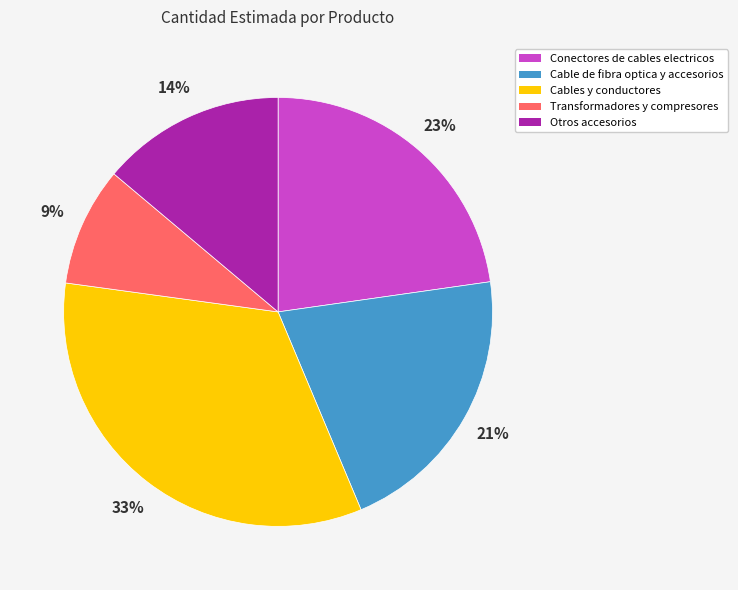

To the nearest percent, what is the combined percentage of Transformadores y compresores and Otros accesorios?

23%